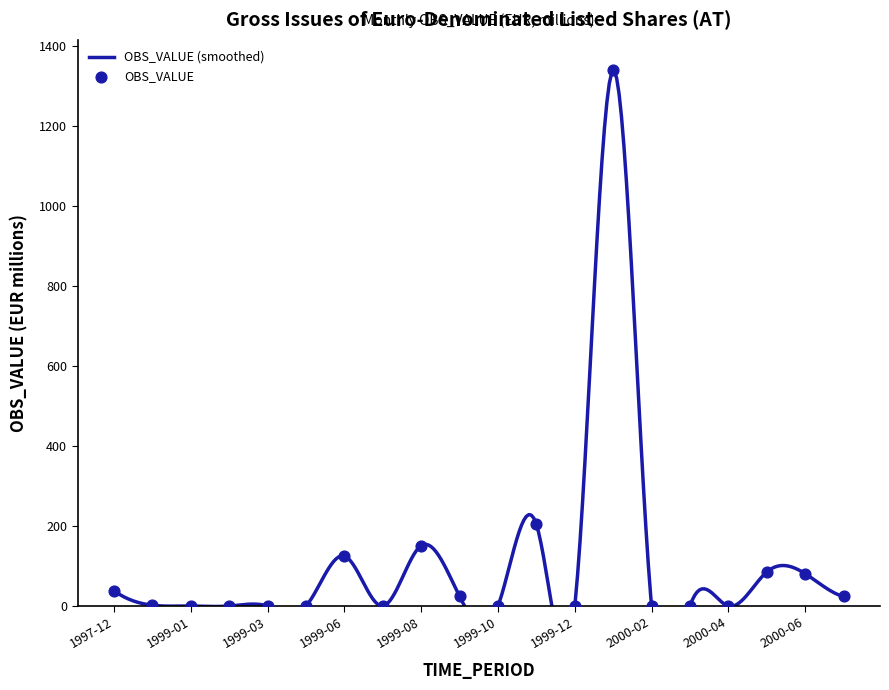

What is the change in value from 1997-12 to 2000-02?

-38